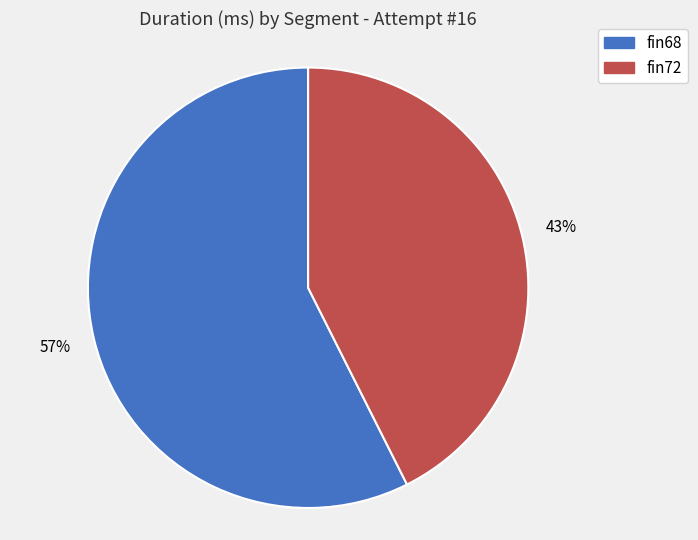

Which has a higher value, fin68 or fin72?

fin68